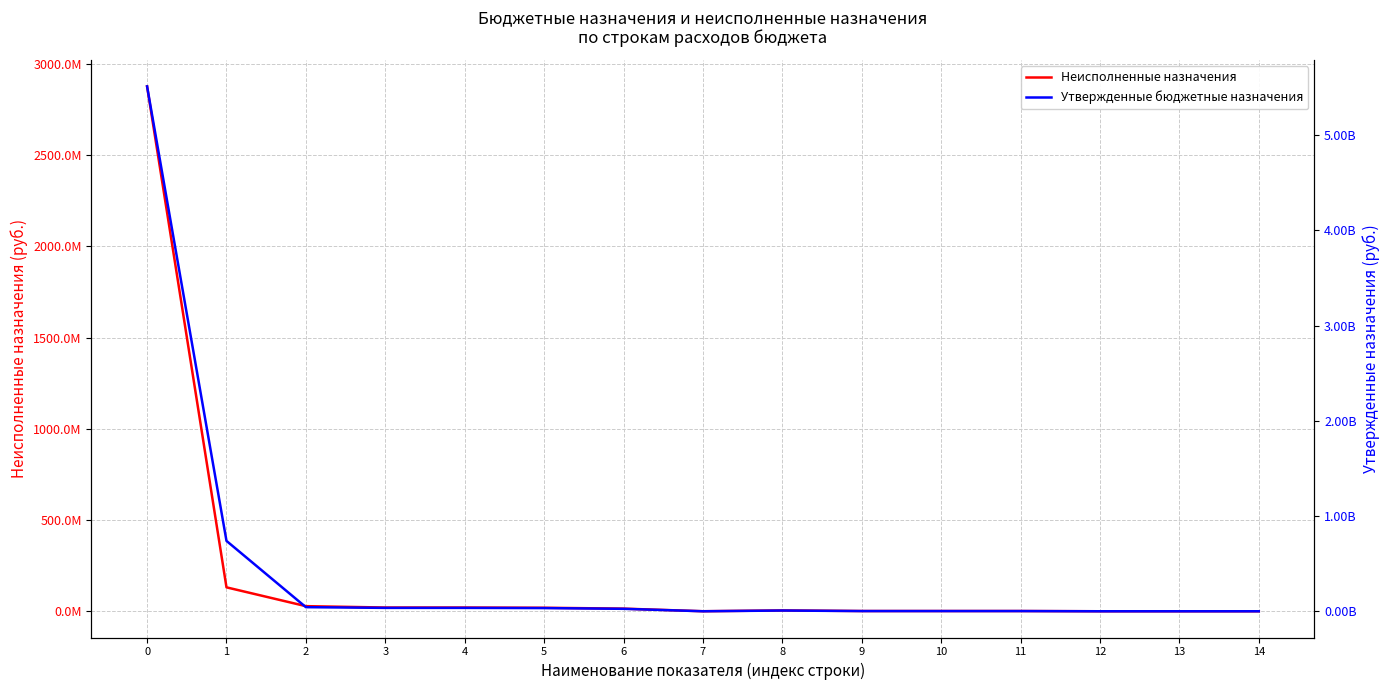

How many interior local valleys does the Утвержденные бюджетные назначения series have?

1